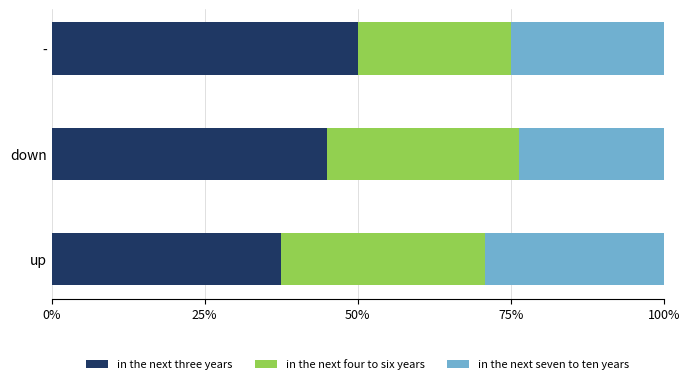

Reading left to right, list all the values displayed in this chart.

in the next three years: 0.4	0.4	0.5
in the next four to six years: 0.3	0.3	0.2
in the next seven to ten years: 0.3	0.2	0.2